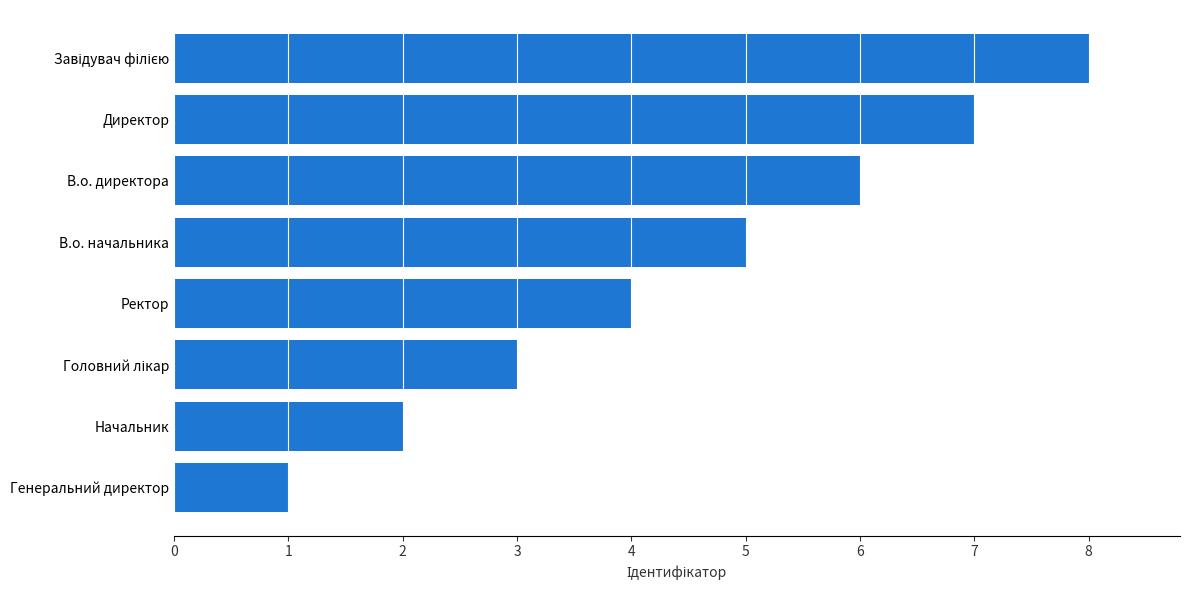

Are the bars grouped side by side (vs. stacked)?

No